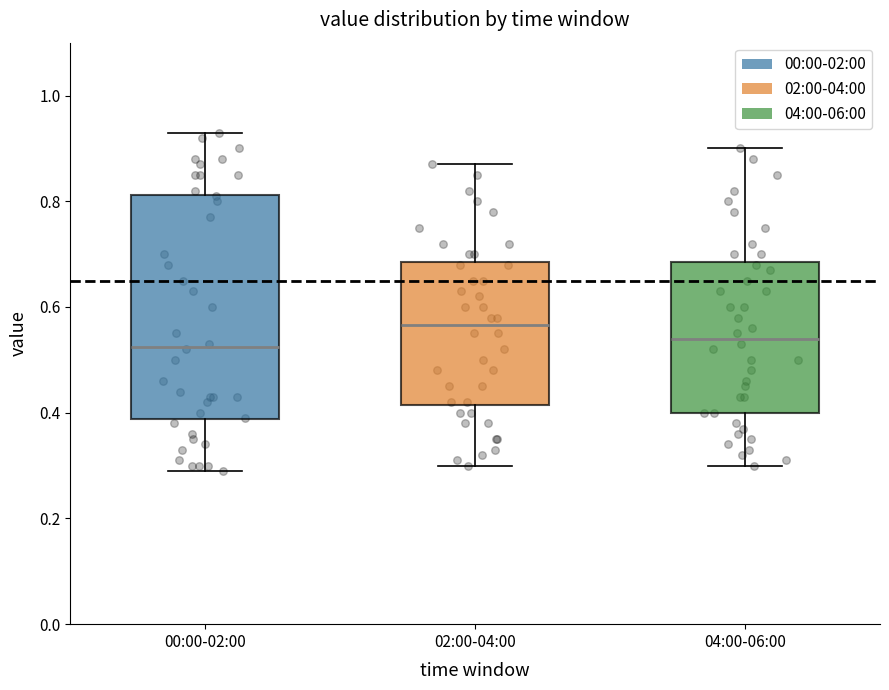

Reading left to right, transcribe this box plot: for each box, give where its median line is, the range the box spans, and where its two whiskers end, as read against the y-axis. The values are not printed on the chart, so give them approximately, as read against the axis.

00:00-02:00: median 0.52, box 0.38 to 0.82, whiskers 0.30 to 0.94
02:00-04:00: median 0.56, box 0.42 to 0.68, whiskers 0.30 to 0.88
04:00-06:00: median 0.54, box 0.40 to 0.68, whiskers 0.30 to 0.90